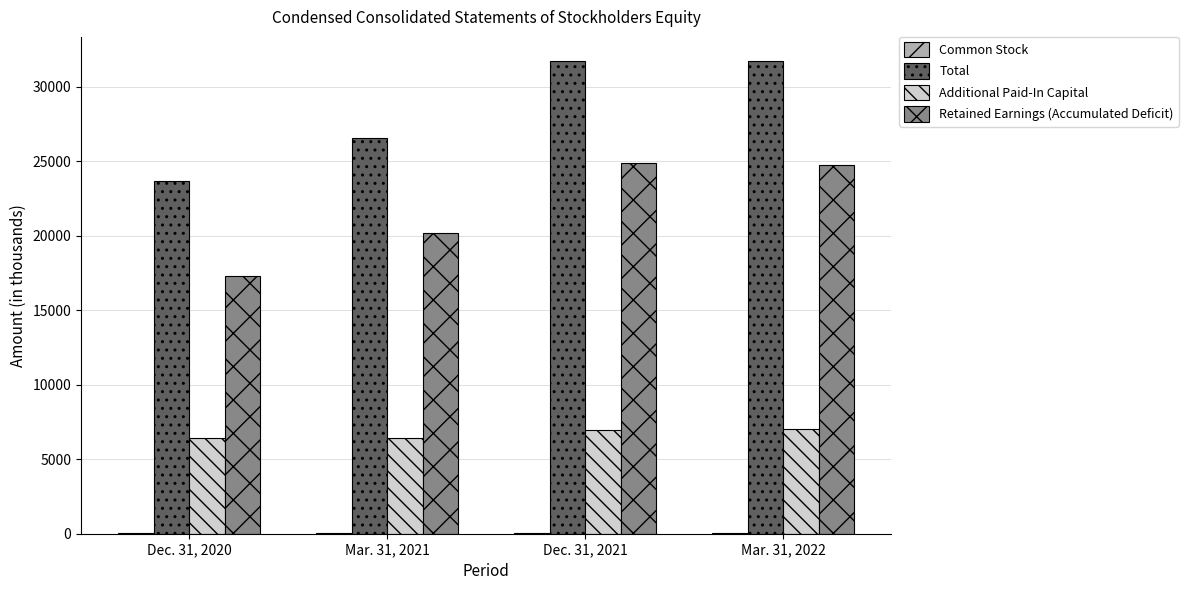

Is it true that Retained Earnings (Accumulated Deficit) equals 24745 at Mar. 31, 2022?

True